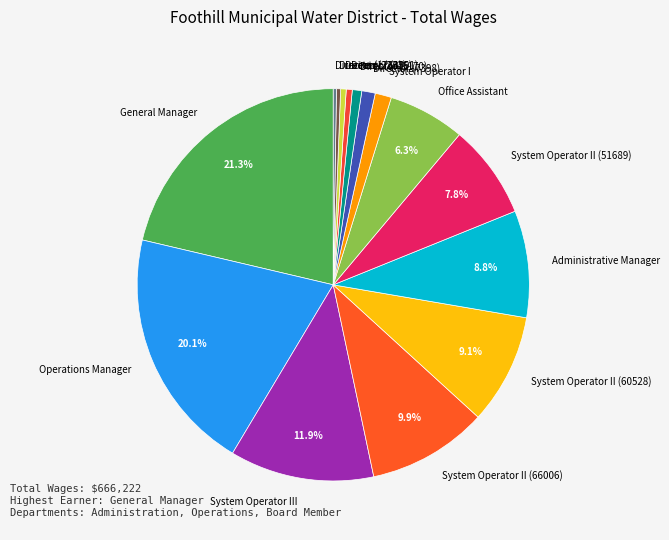

Which slice is the largest?

General Manager